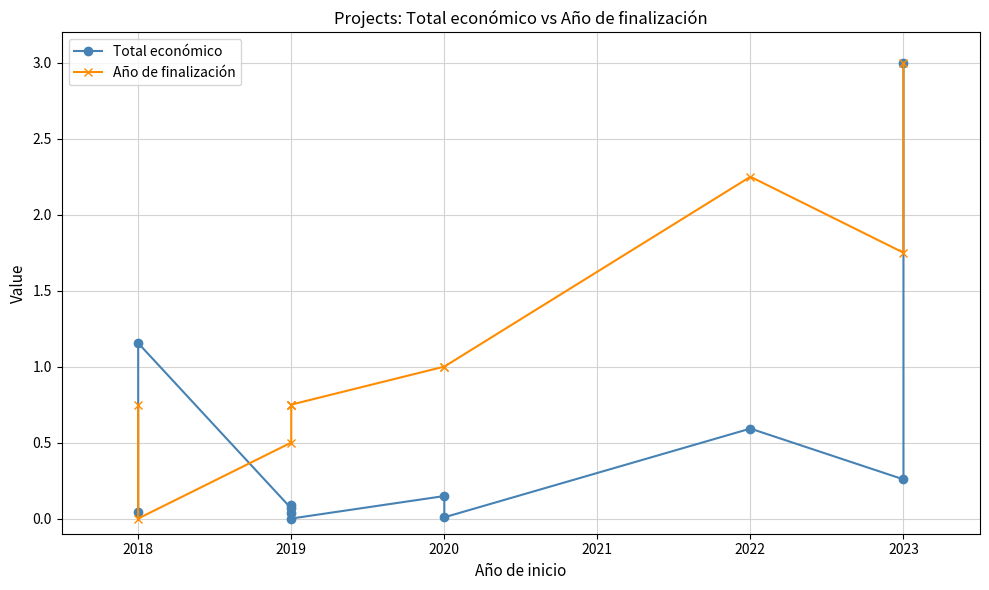

What are all the series names shown in the legend?

Total económico, Año de finalización